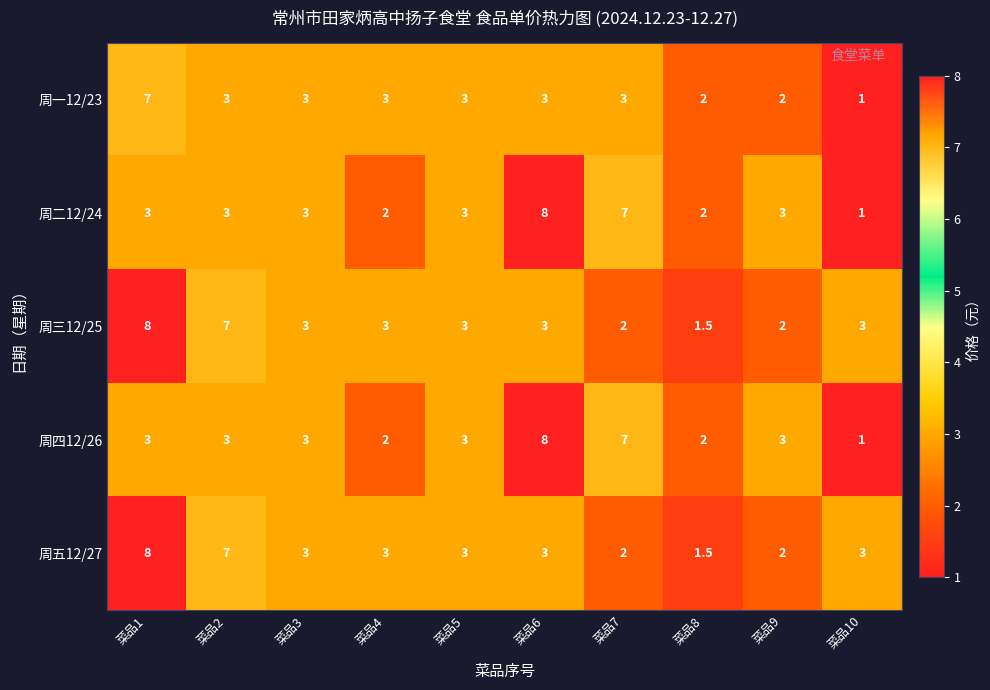

How many 周一12/23 values are between 2 and 3?

8